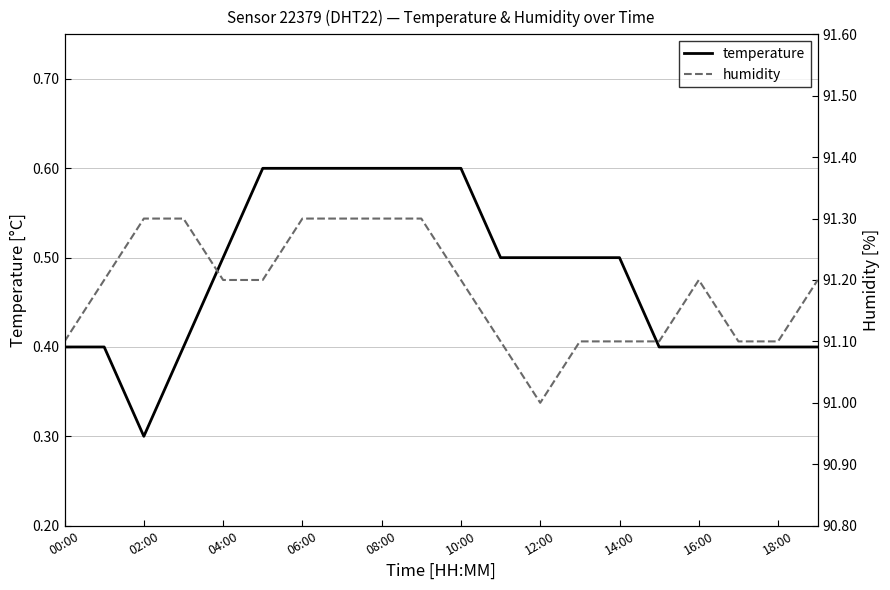

Rank the series by their maximum value, from lowest to highest.

temperature, humidity